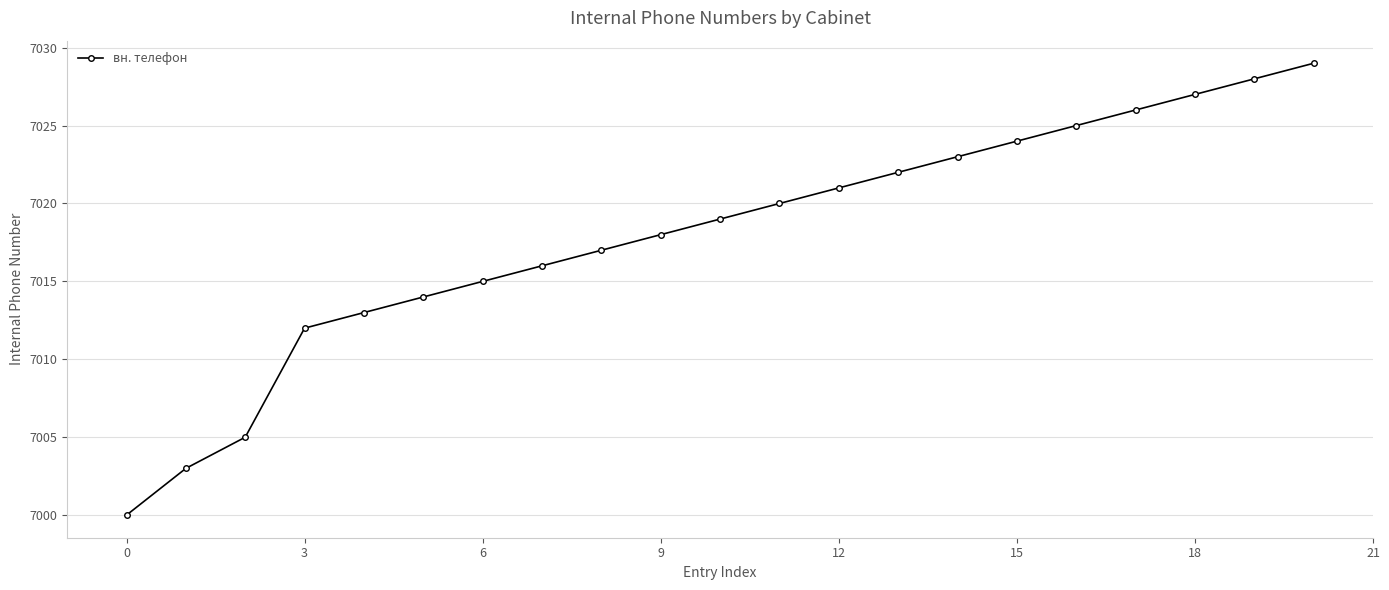

True or false: the data has more than 2 interior local peaks.

False